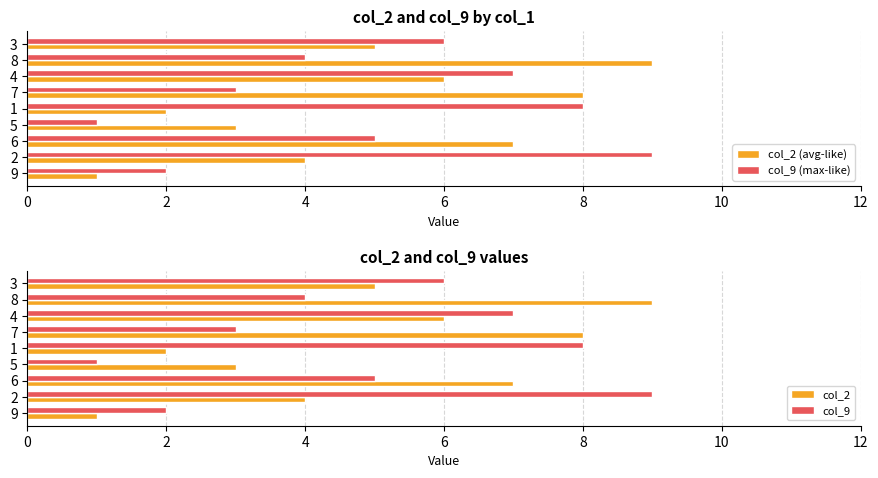

True or false: col_2 (avg-like) has a value of 3 at 5.

True